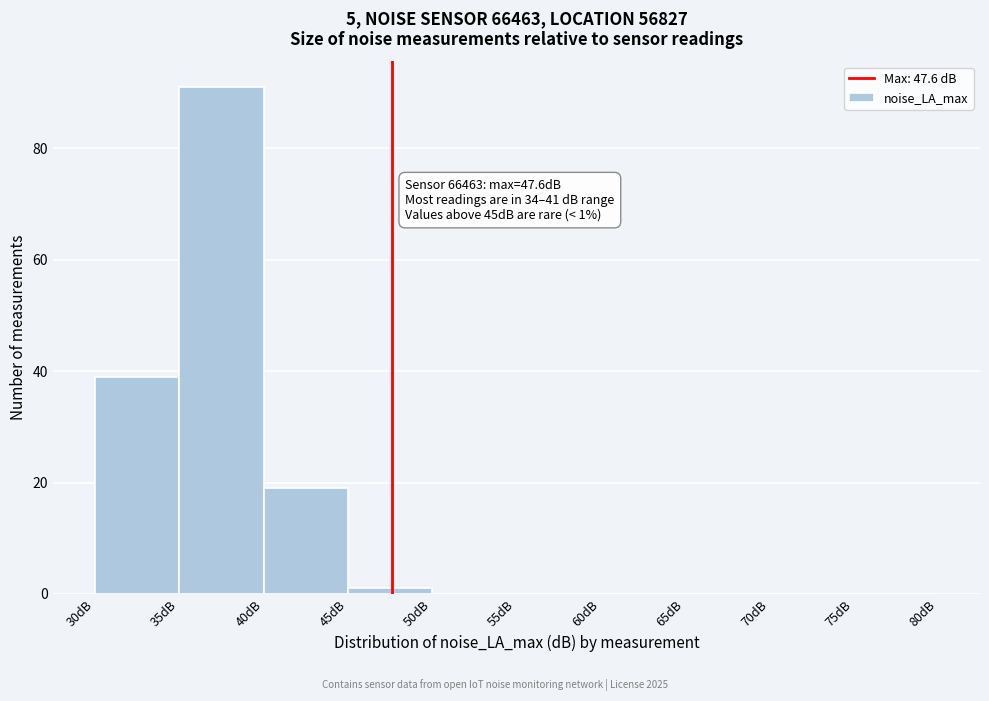

Which range on the x-axis has the tallest bar?

35 to 40